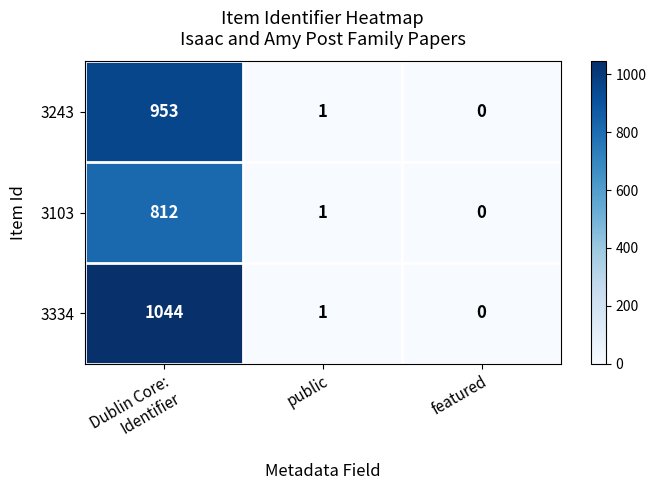

List the series in order of their peak value, lowest first.

3103, 3243, 3334